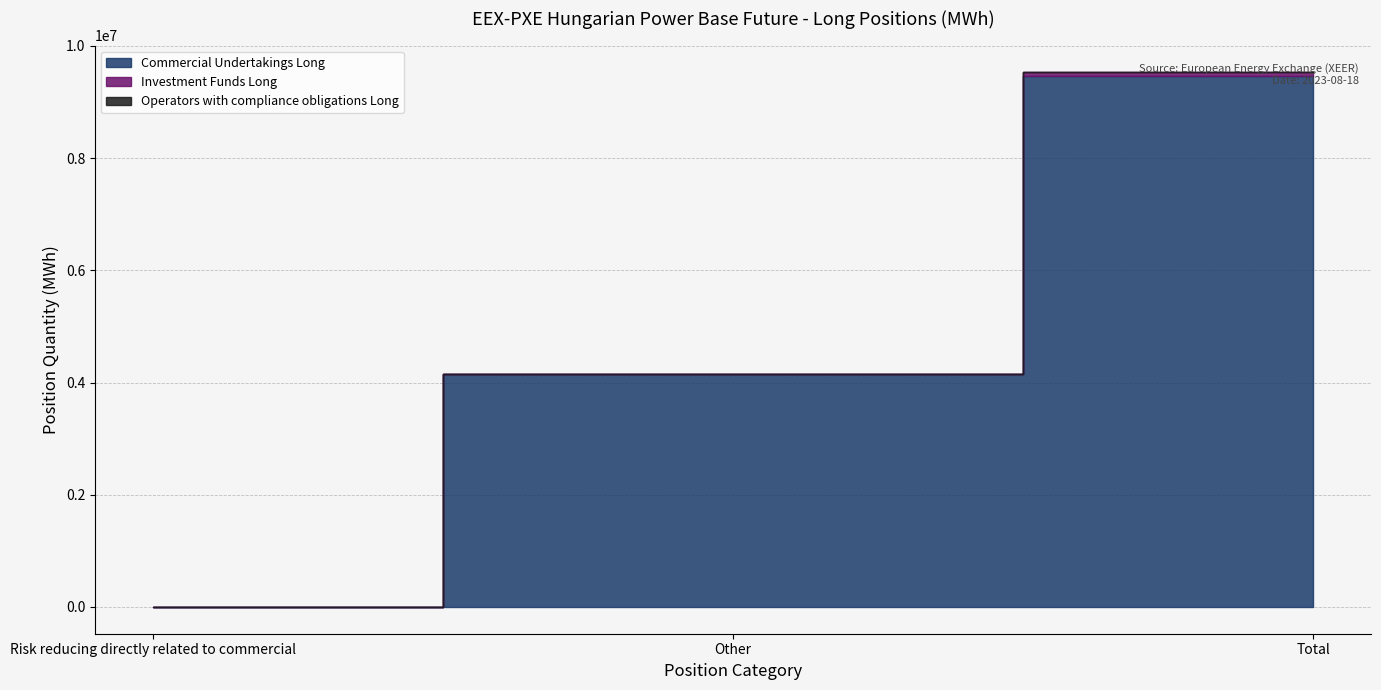

What is the maximum value for Investment Funds Long?

72897